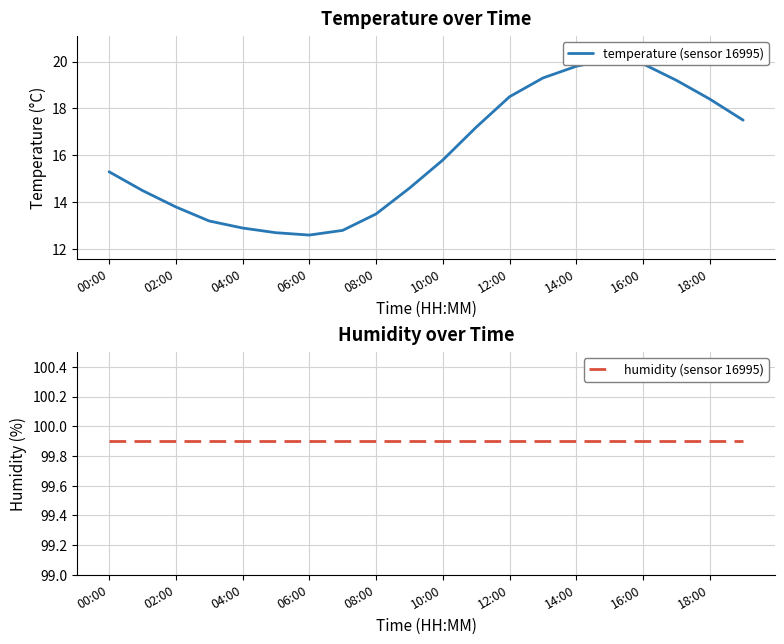

What is the sum of all humidity (sensor 16995) values?

1998.0